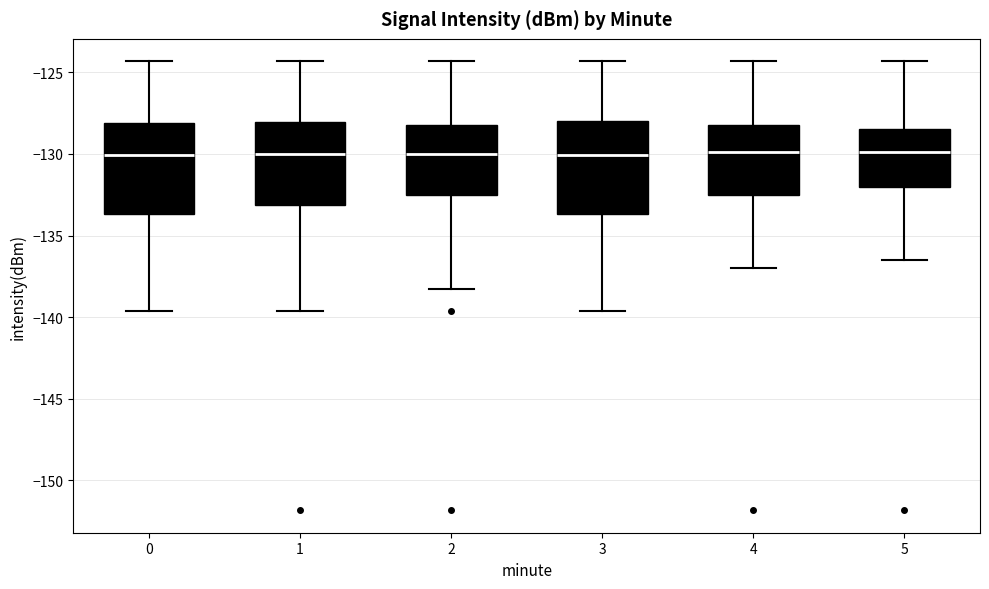

Where is the upper edge of the box at x = 5 on the y-axis? The values are not printed on the chart, so give them approximately, as read against the axis.

-128.5